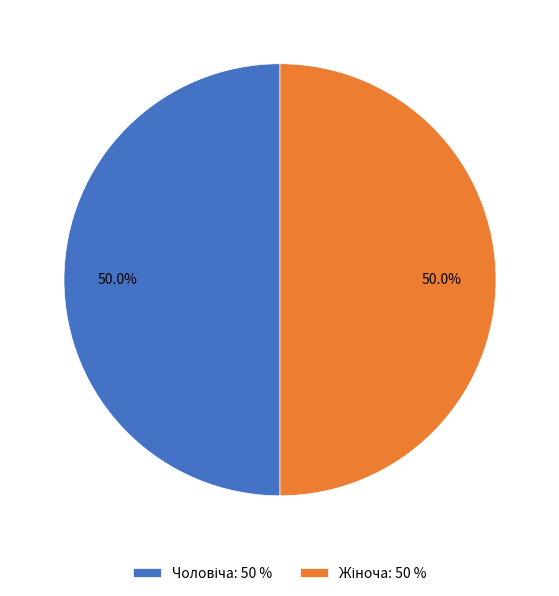

Is it true that Чоловіча is 43% of the pie?

False